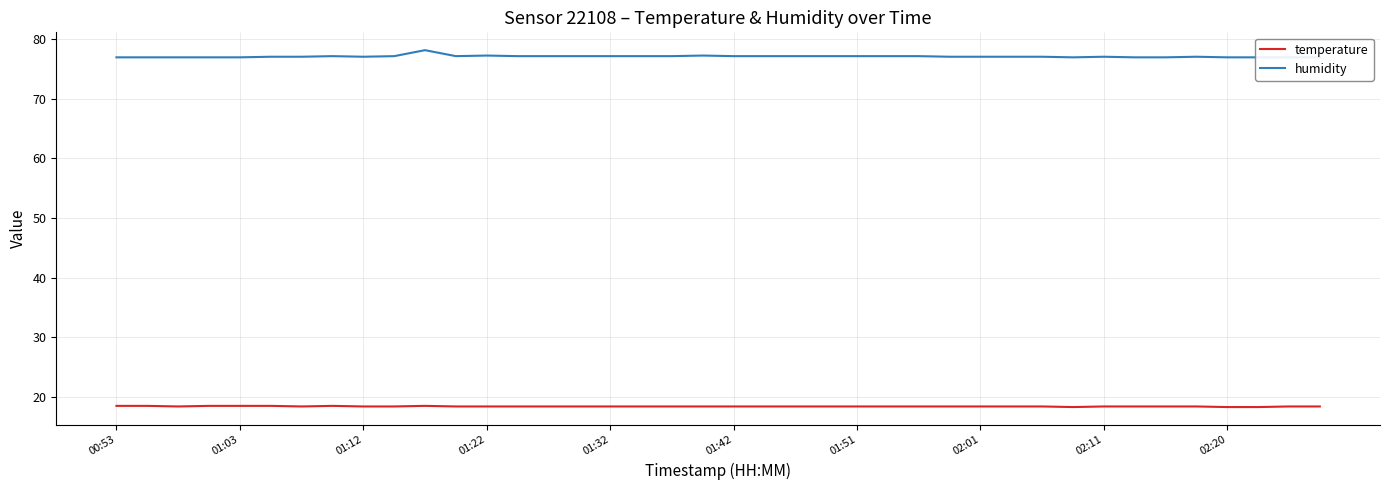

Does the chart have visible grid lines?

Yes